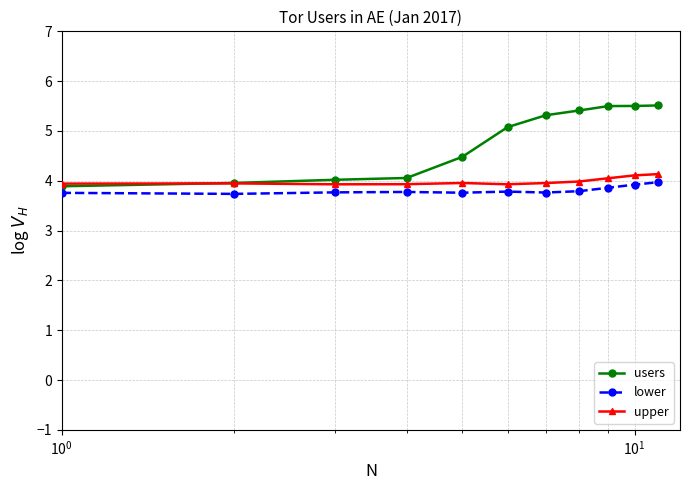

At how many categories does at least one series exceed 3?

11